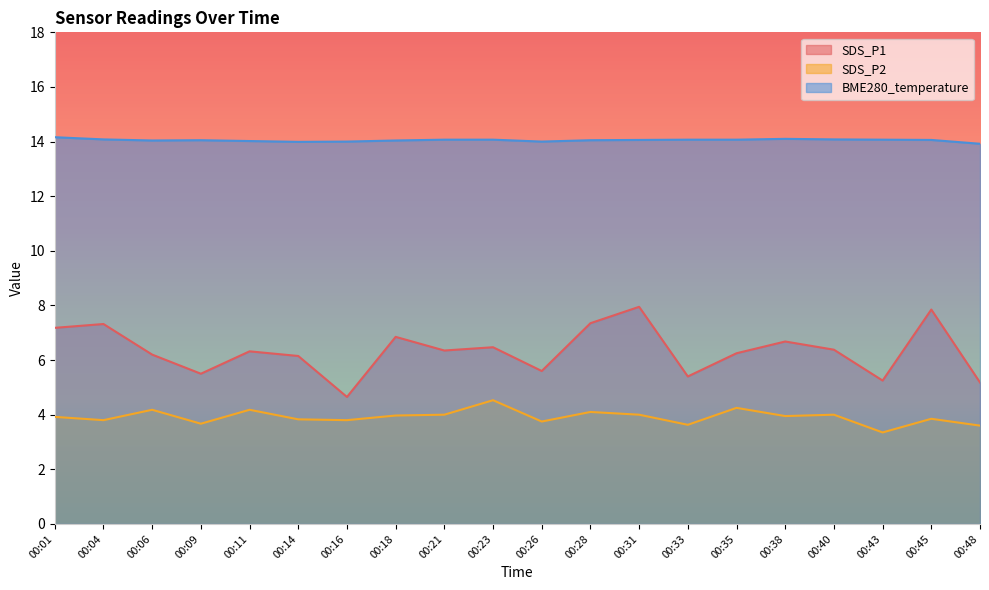

What is the value of the SDS_P2 point at the 1st from the left?

3.9